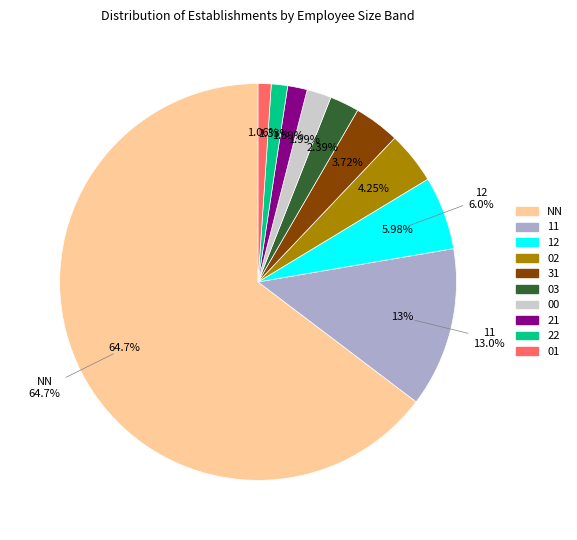

To the nearest percent, what portion does 12 represent?

6%